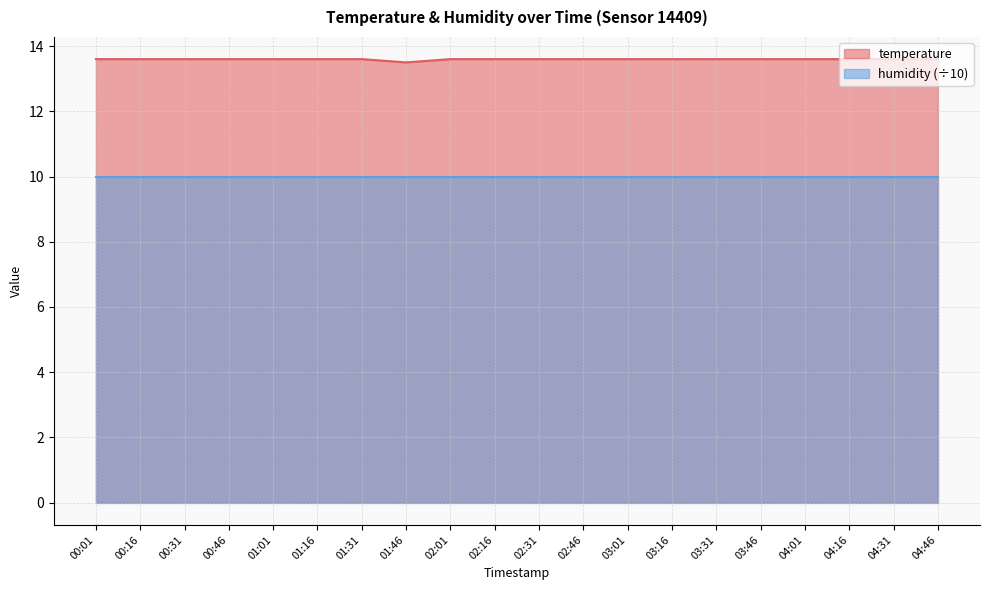

True or false: the data shows 20.3 at 04:01.

False